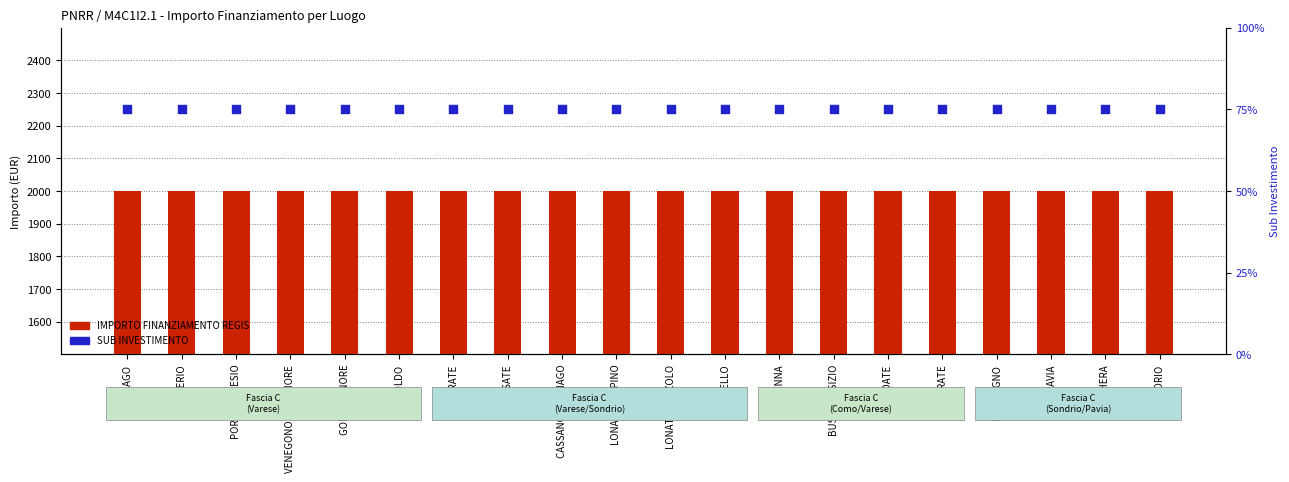

Which series contains the lowest Y value?

SUB INVESTIMENTO